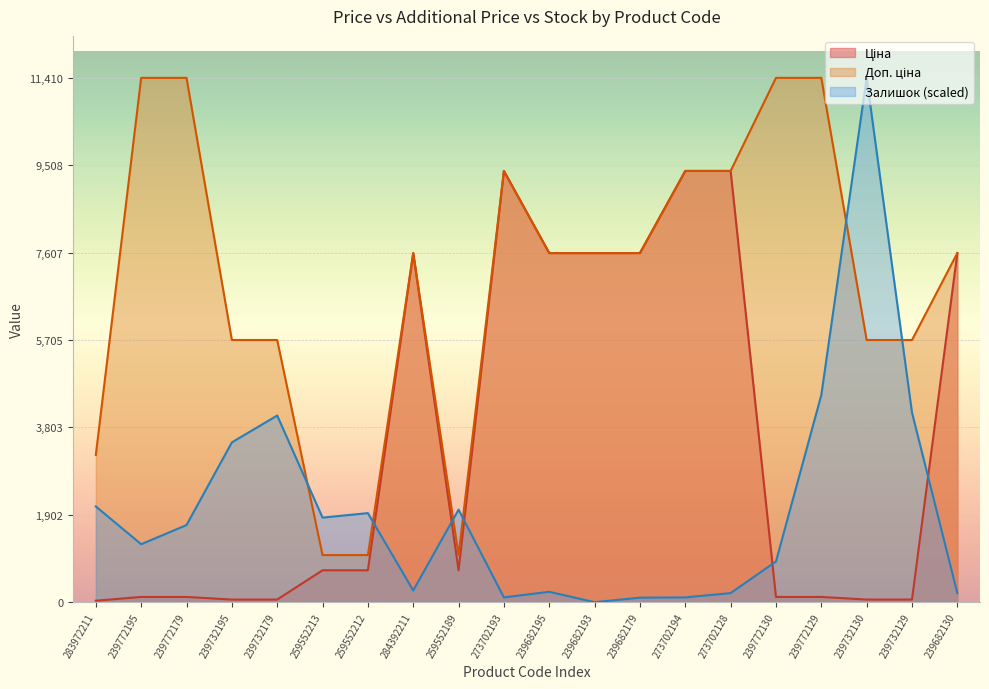

Reading left to right, list all the values displayed in this chart.

Ціна: 283972211=32.0	239772195=114.1	239772179=114.1	239732195=57.0	239732179=57.0	259552213=693.7	259552212=693.7	284392211=7596.5	259552189=693.7	273702193=9384.0	239682195=7596.5	239682193=7596.5	239682179=7596.5	273702194=9384.0	273702128=9384.0	239772130=114.1	239772129=114.1	239732130=57.0	239732129=57.0	239682130=7596.5
Доп. ціна: 283972211=3205.0	239772195=11410.0	239772179=11410.0	239732195=5705.0	239732179=5705.0	259552213=1024.6	259552212=1024.6	284392211=7596.5	259552189=1024.6	273702193=9384.0	239682195=7596.5	239682193=7596.5	239682179=7596.5	273702194=9384.0	273702128=9384.0	239772130=11410.0	239772129=11410.0	239732130=5705.0	239732129=5705.0	239682130=7596.5
Залишок: 283972211=2083.0	239772195=1261.3	239772179=1677.9	239732195=3477.4	239732179=4061.8	259552213=1839.9	259552212=1938.3	284392211=254.6	259552189=2013.5	273702193=104.1	239682195=225.7	239682193=0.0	239682179=98.4	273702194=104.1	273702128=196.7	239772130=885.3	239772129=4507.3	239732130=11410.0	239732129=4125.4	239682130=196.7